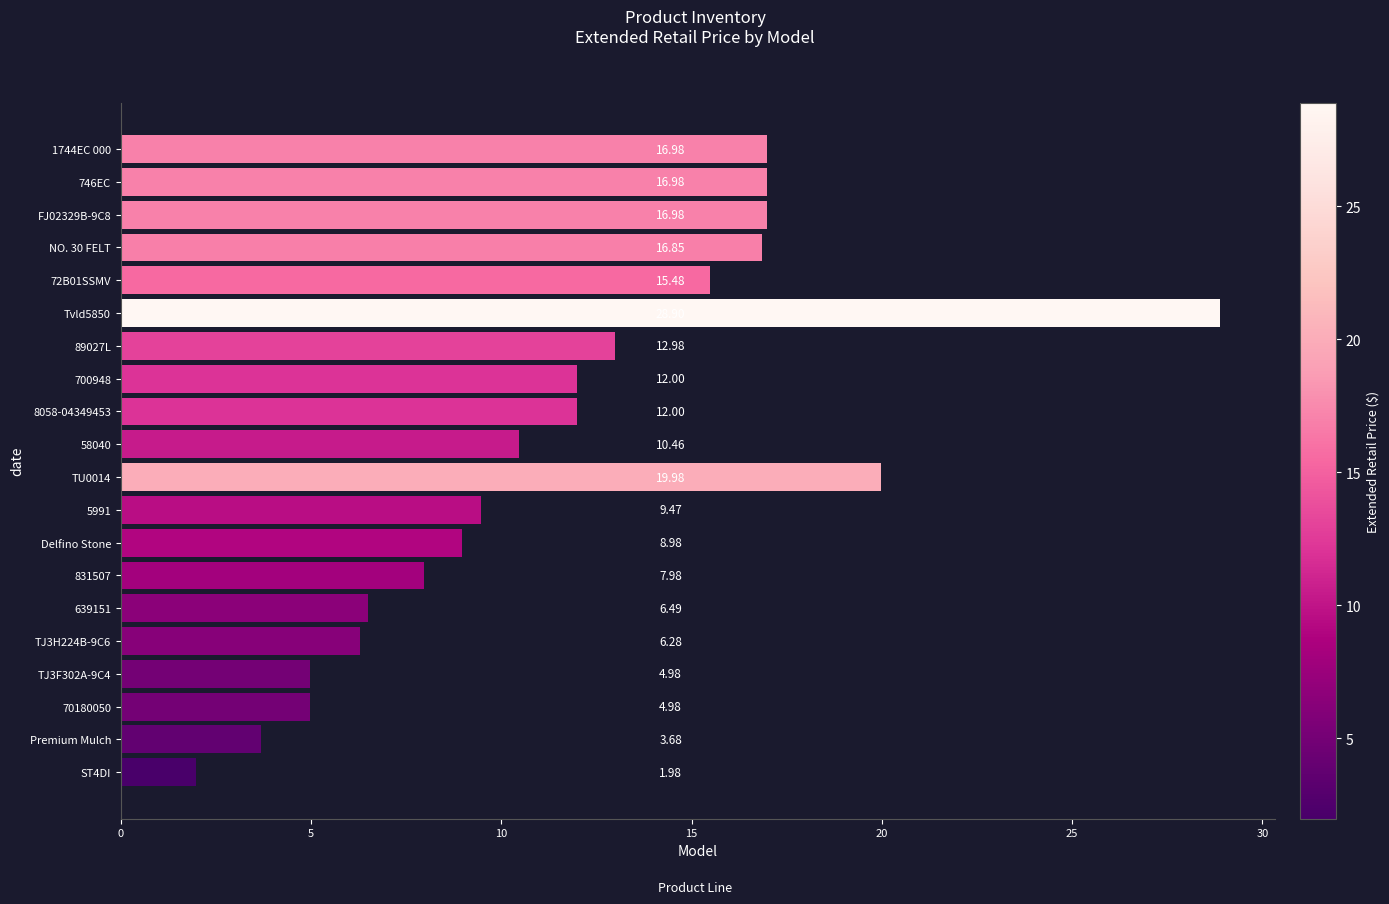

What is the difference between the maximum and second lowest values?

25.2